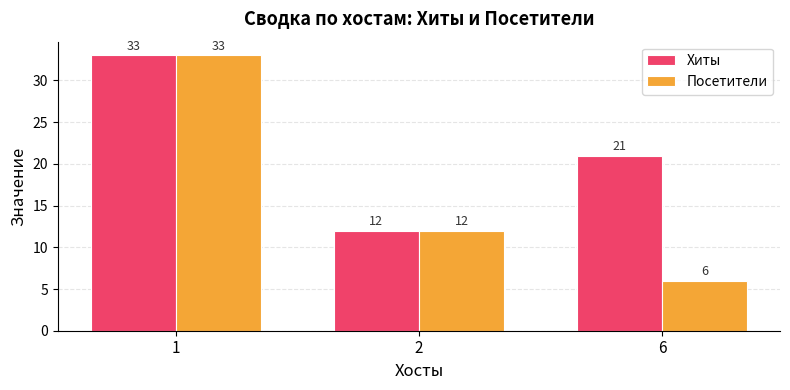

What is the difference between the Посетители values at 2 and 1?

21